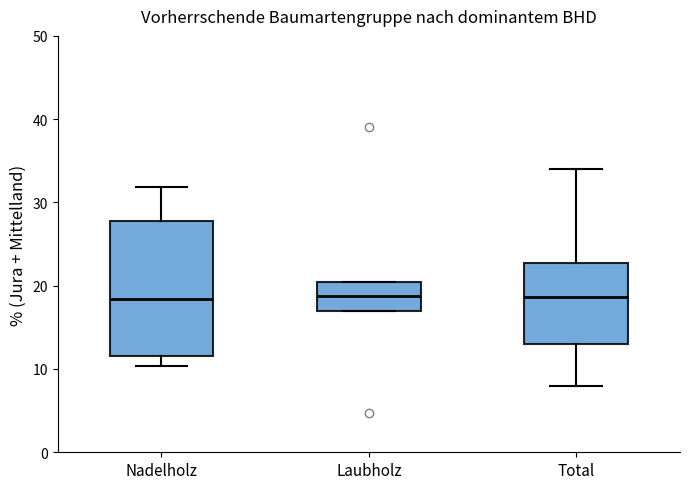

Reading left to right, transcribe this box plot: for each box, give where its median line is, the range the box spans, and where its two whiskers end, as read against the y-axis. The values are not printed on the chart, so give them approximately, as read against the axis.

Nadelholz: median 18, box 12 to 28, whiskers 10 to 32
Laubholz: median 19, box 17 to 20, whiskers 17 to 20
Total: median 19, box 13 to 23, whiskers 8 to 34